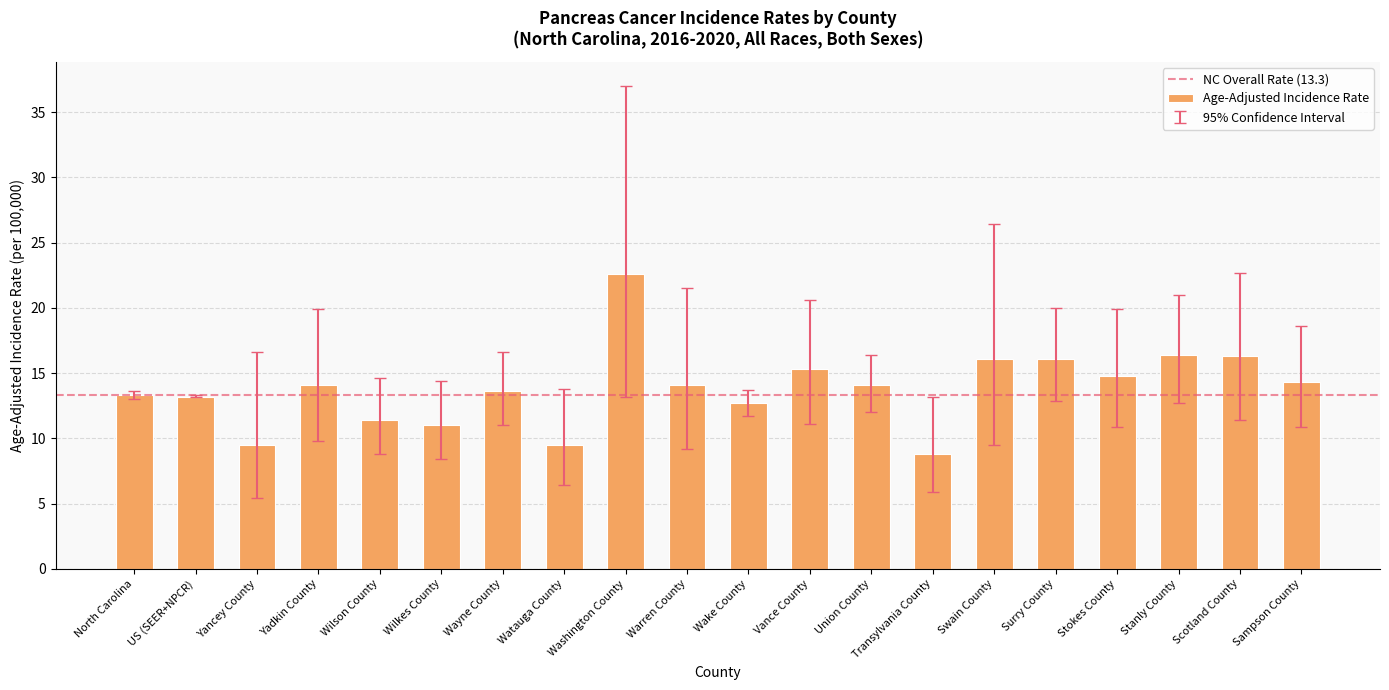

What is the difference between the maximum and minimum values?

13.8